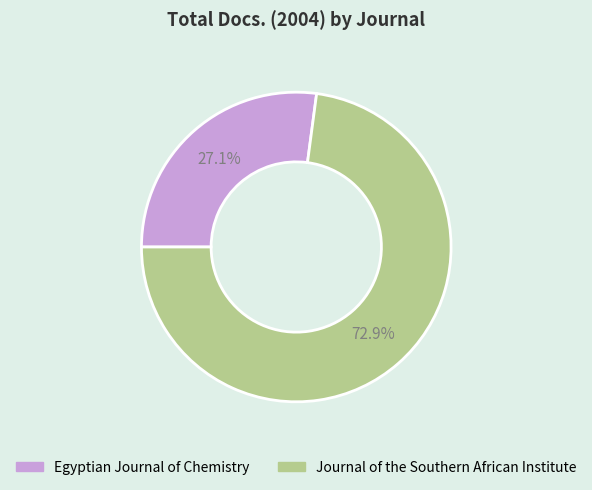

To the nearest percent, what is the difference between the Egyptian Journal of Chemistry and Journal of the Southern African Institute slice percentages?

46%